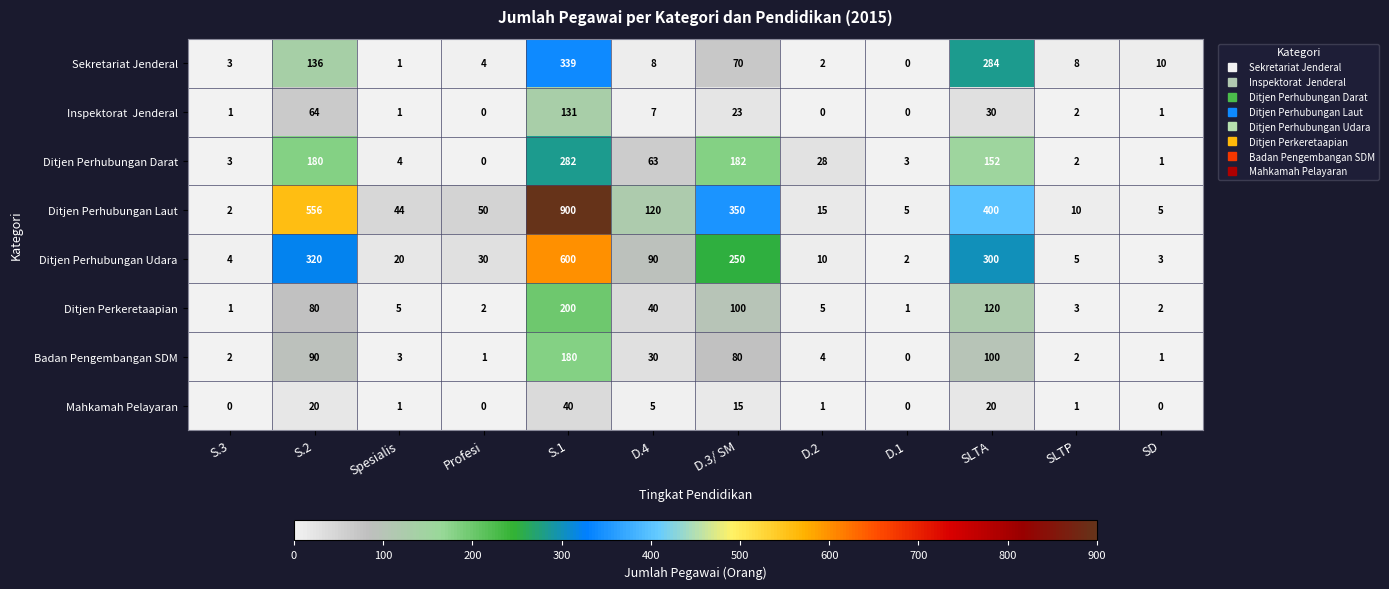

What is the difference between the Ditjen Perhubungan Laut values at S.3 and SLTA?

398